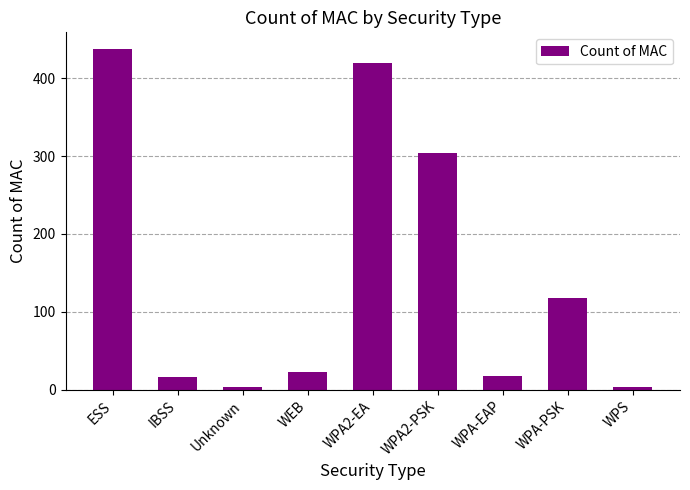

The value at IBSS is 16. True or false?

True